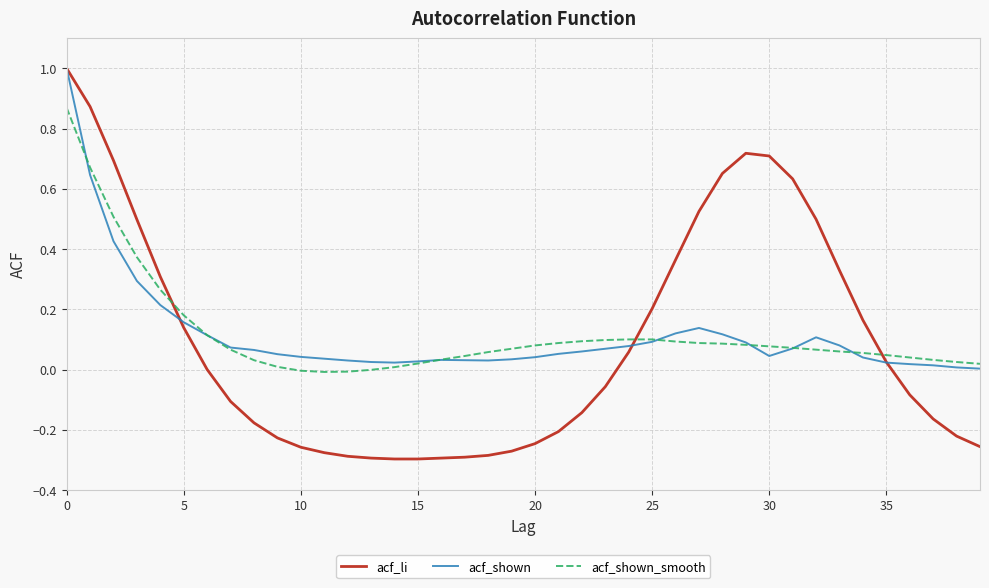

Which series has the largest range (max minus min)?

acf_li